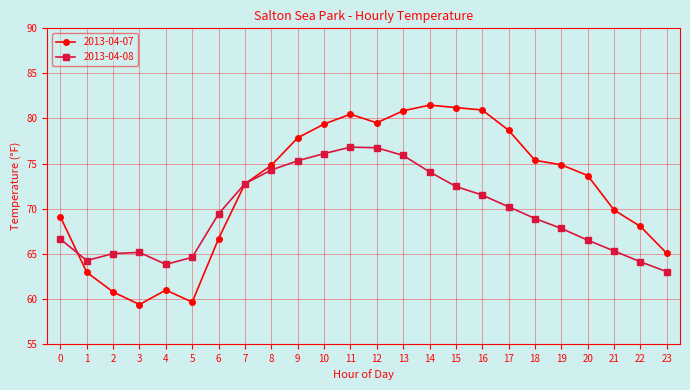

True or false: 2013-04-08 has a value of 70.2 at 17.

True